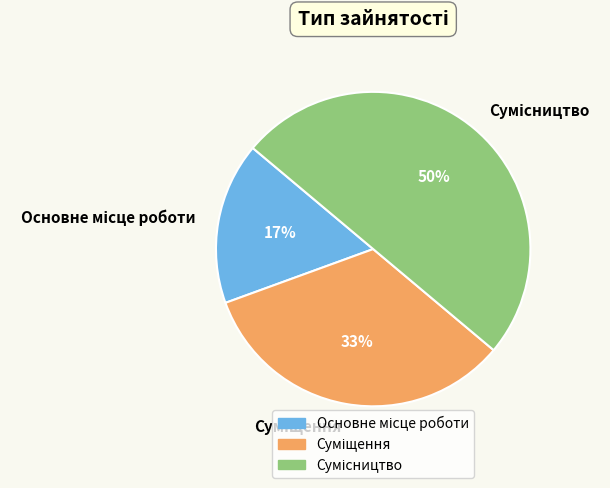

To the nearest percent, what is the difference between the largest and smallest slice percentages?

33%